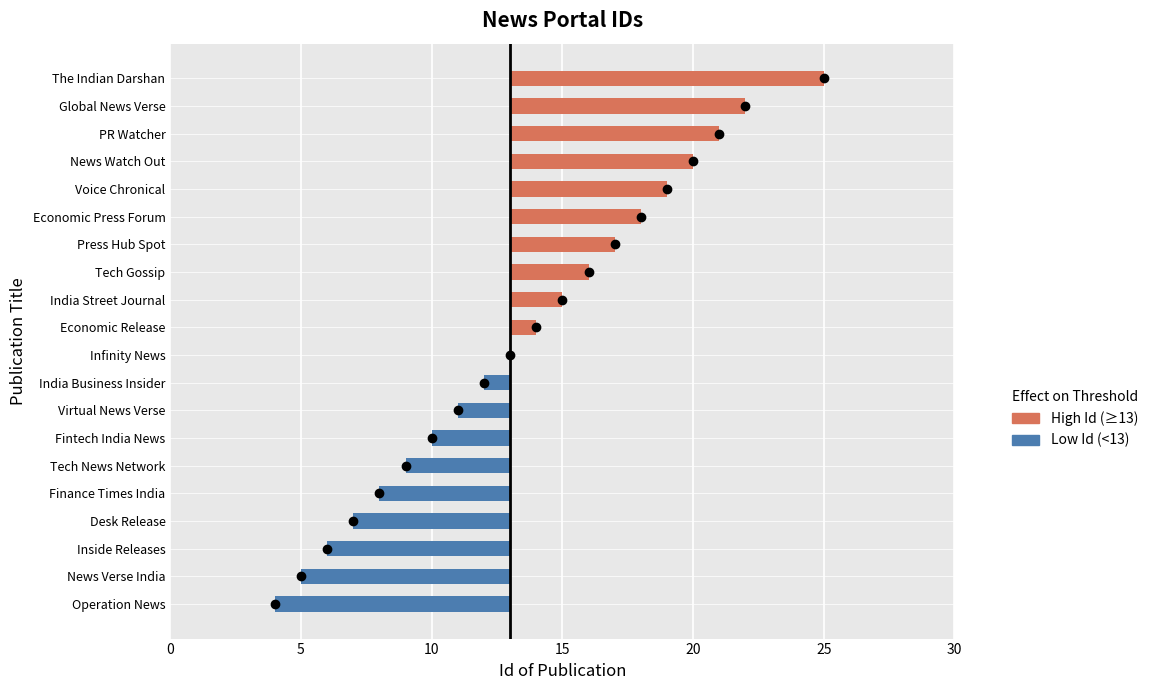

Where does the data first go above 14?

India Street Journal